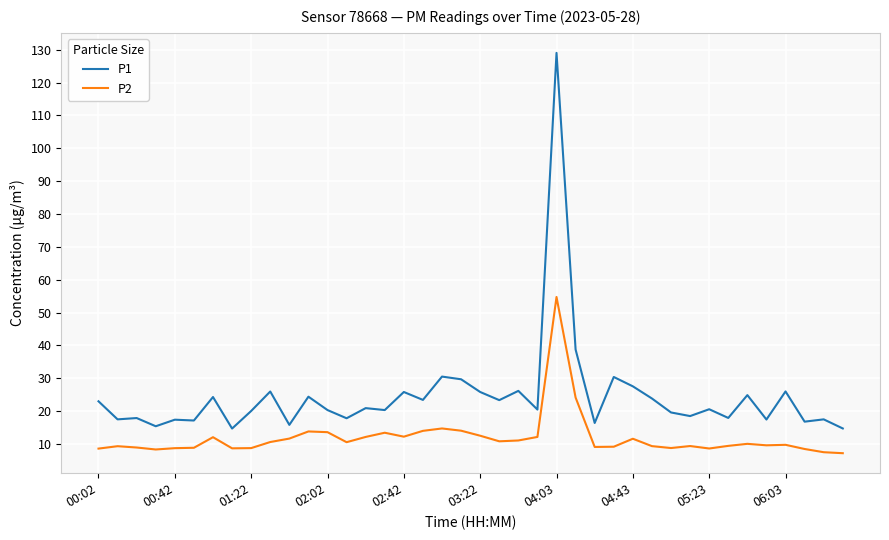

Which series has the largest total across all categories?

P1